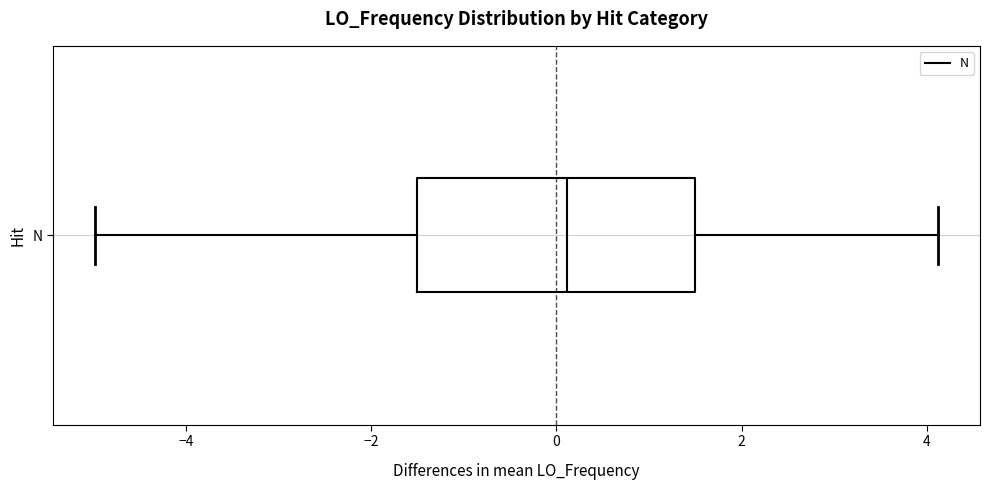

Read this box plot against the x-axis: the position of the median line, the range covered by the box, and the ends of both whiskers. The values are not printed on the chart, so give them approximately, as read against the axis.

median 0.2, box -1.6 to 1.4, whiskers -5.0 to 4.2